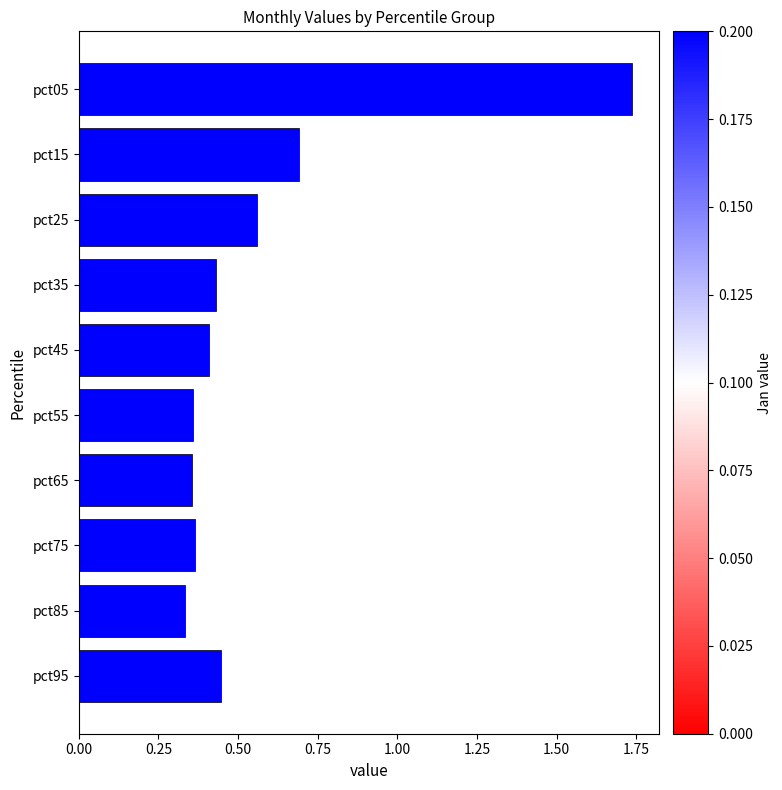

True or false: the data shows 0.4 at pct25.

False